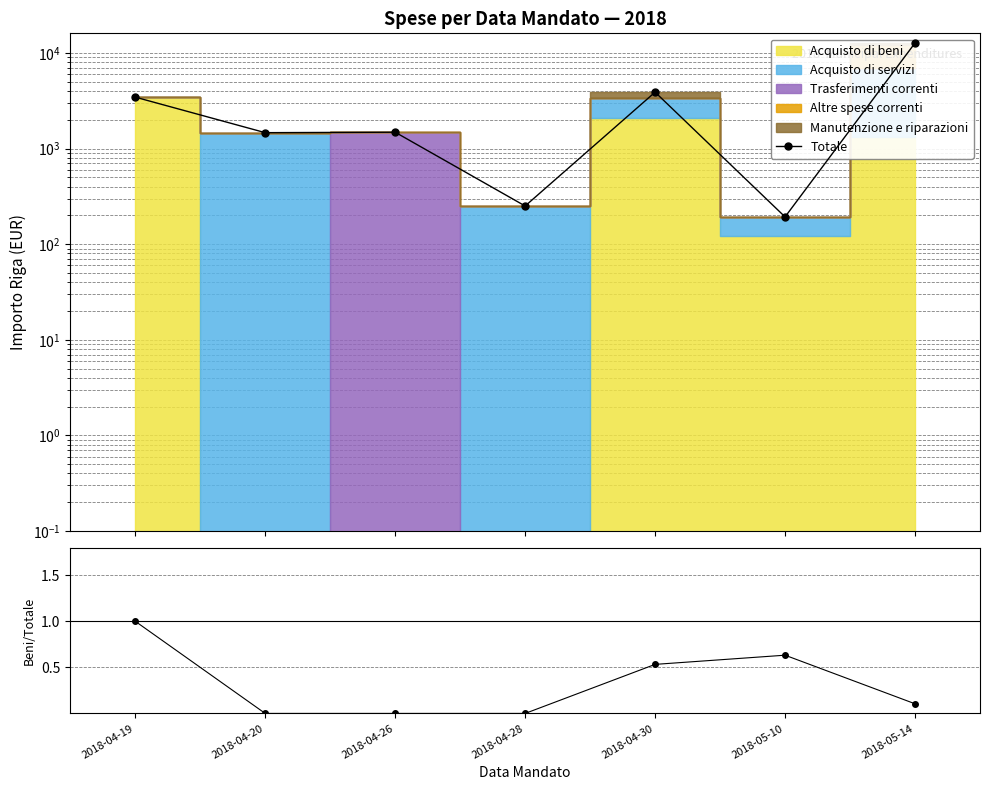

Does the chart display data point markers on the line(s)?

Yes